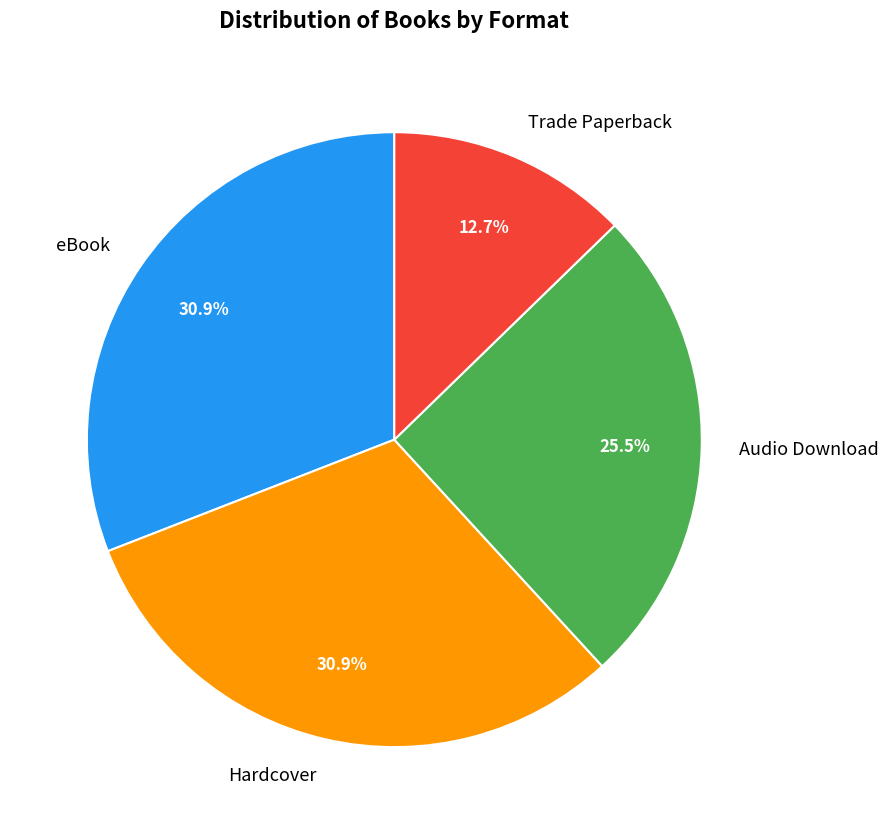

Is the sum of eBook and Trade Paperback greater than half?

No